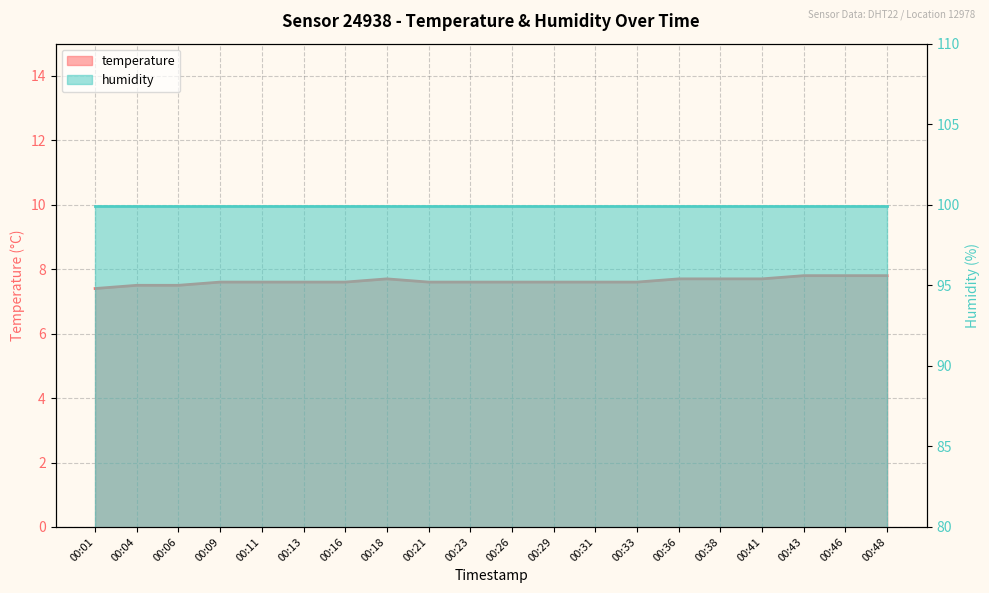

How many interior local peaks (higher than both neighbors) does the data have?

1